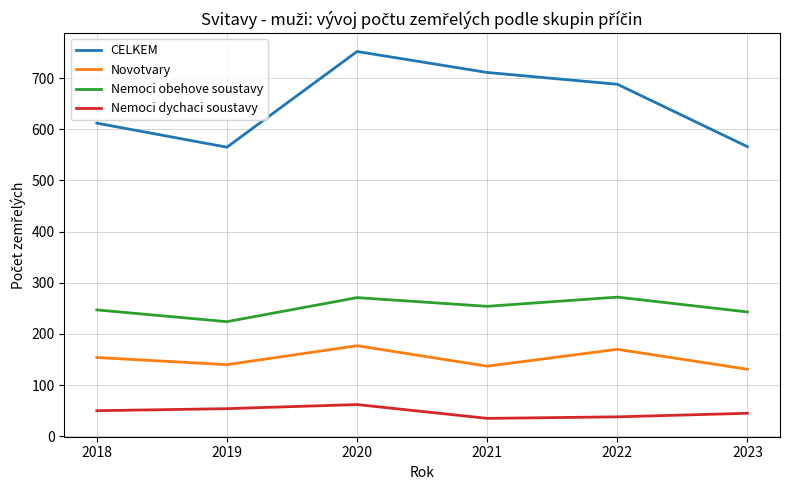

How many values in the CELKEM series are below 688?

3